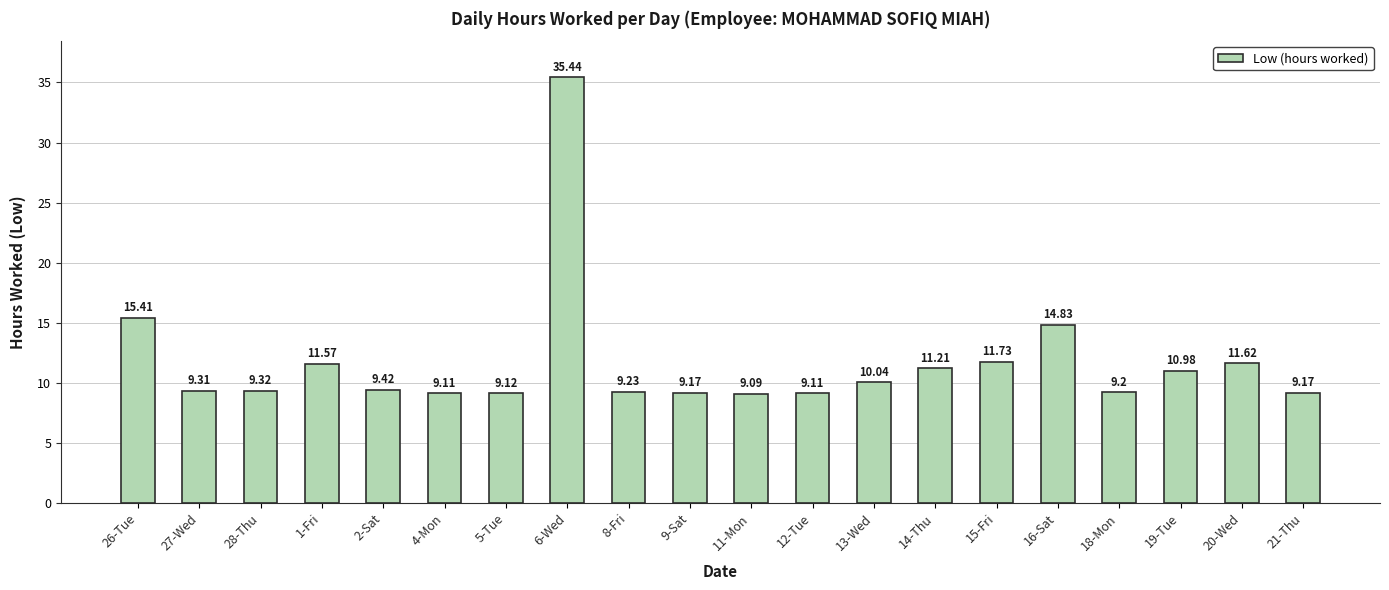

Approximately how many times larger is the value at 26-Tue compared to 15-Fri?

1.3